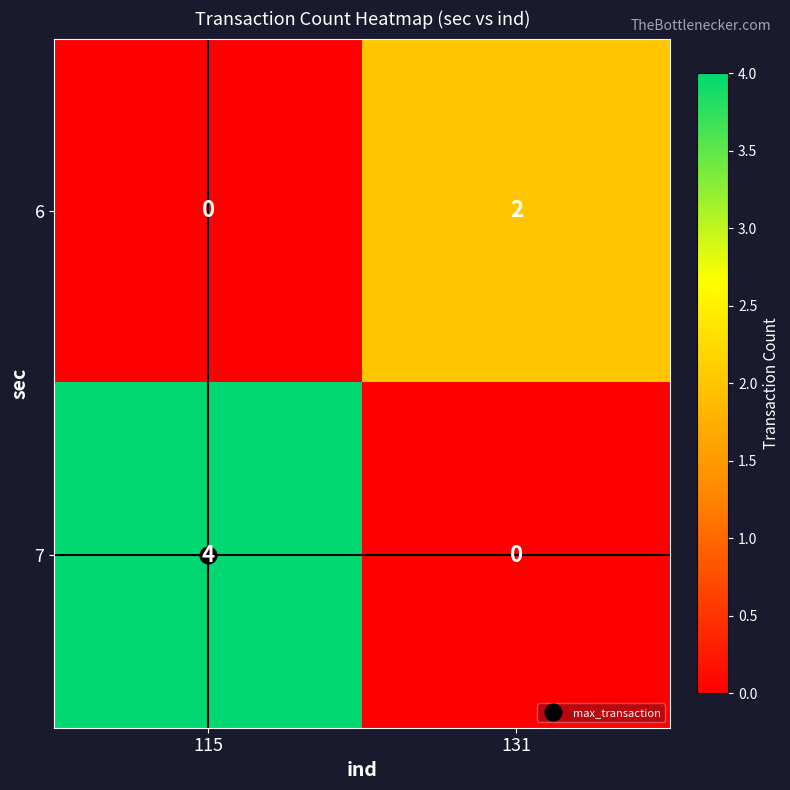

Between 115 and 131, which series saw the biggest shift?

7